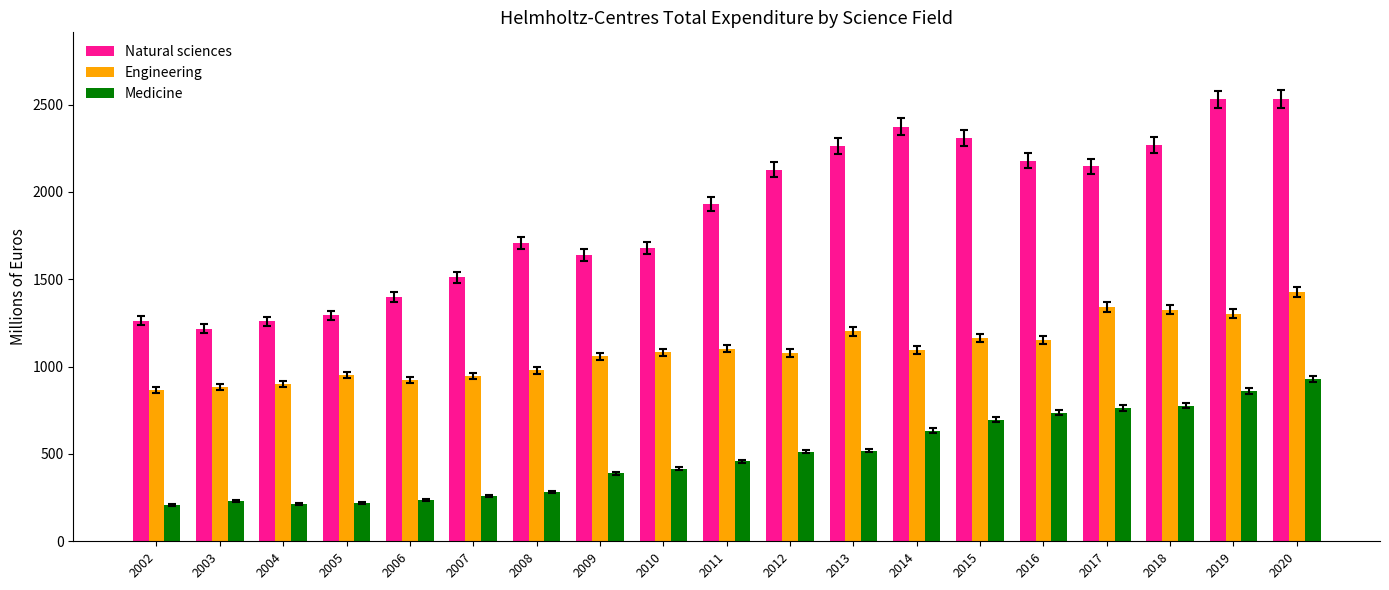

What is the sum of the Natural sciences values at 2007 and 2010?

3192